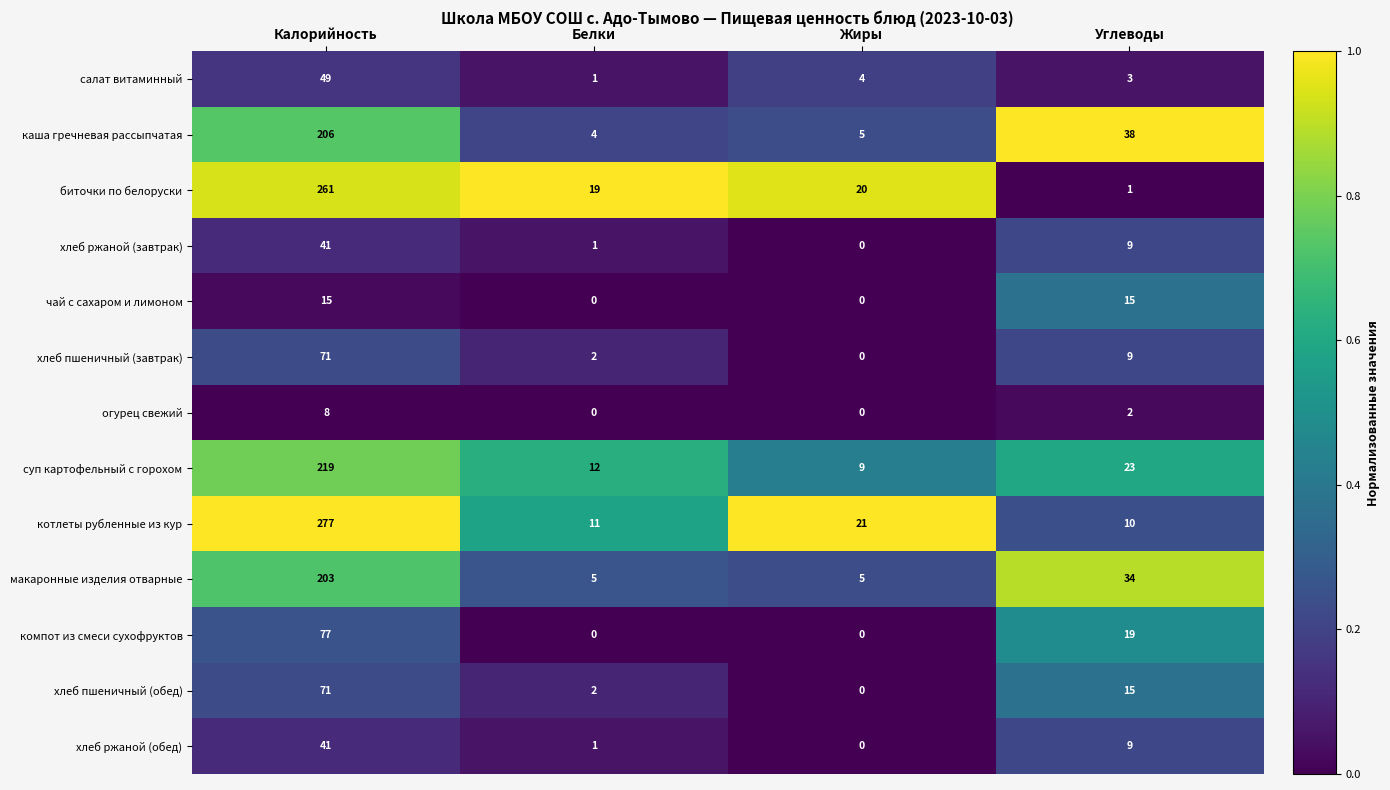

List the labels in order of суп картофельный с горохом value, largest first.

Калорийность, Углеводы, Белки, Жиры